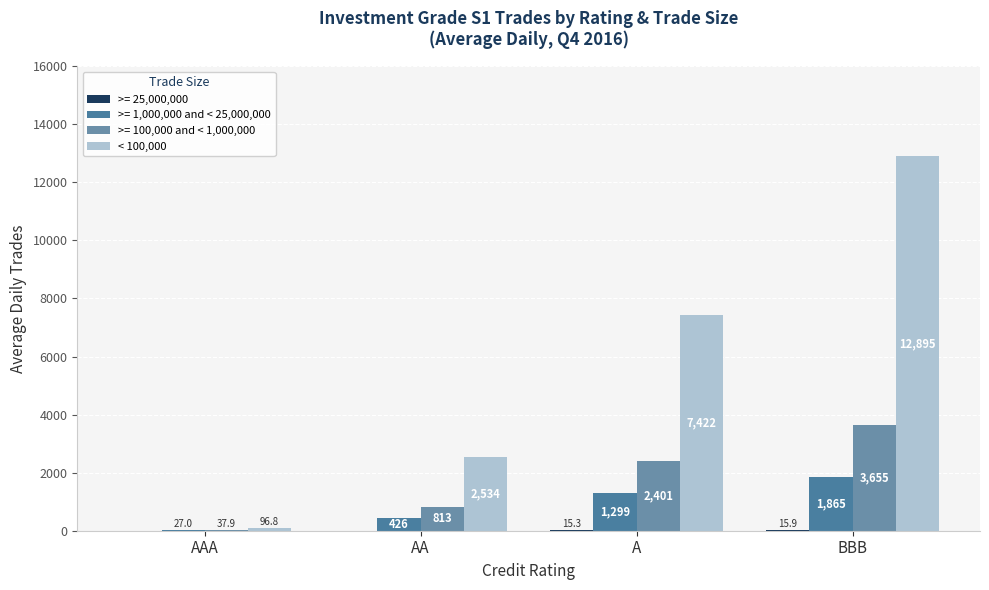

Which has a higher value, BBB or A?

BBB